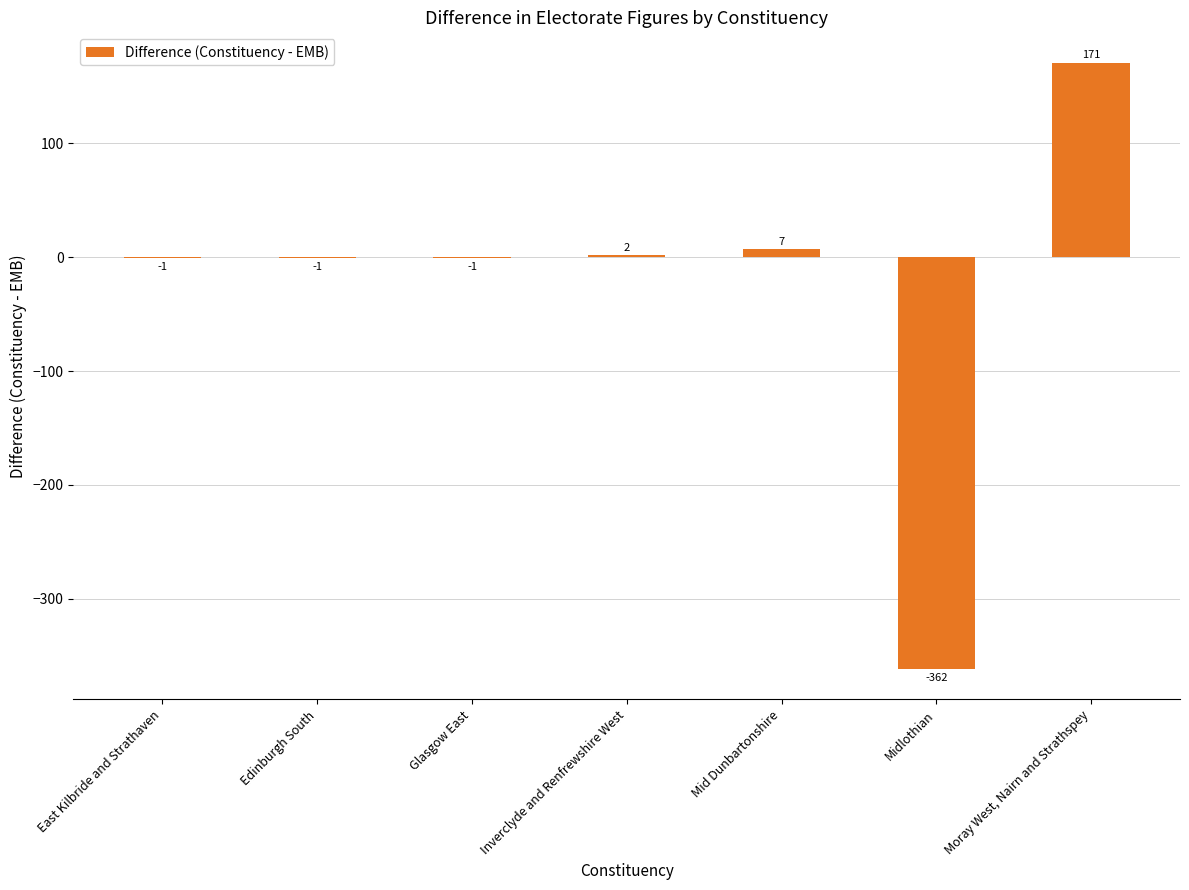

Are the bars grouped side by side (vs. stacked)?

No